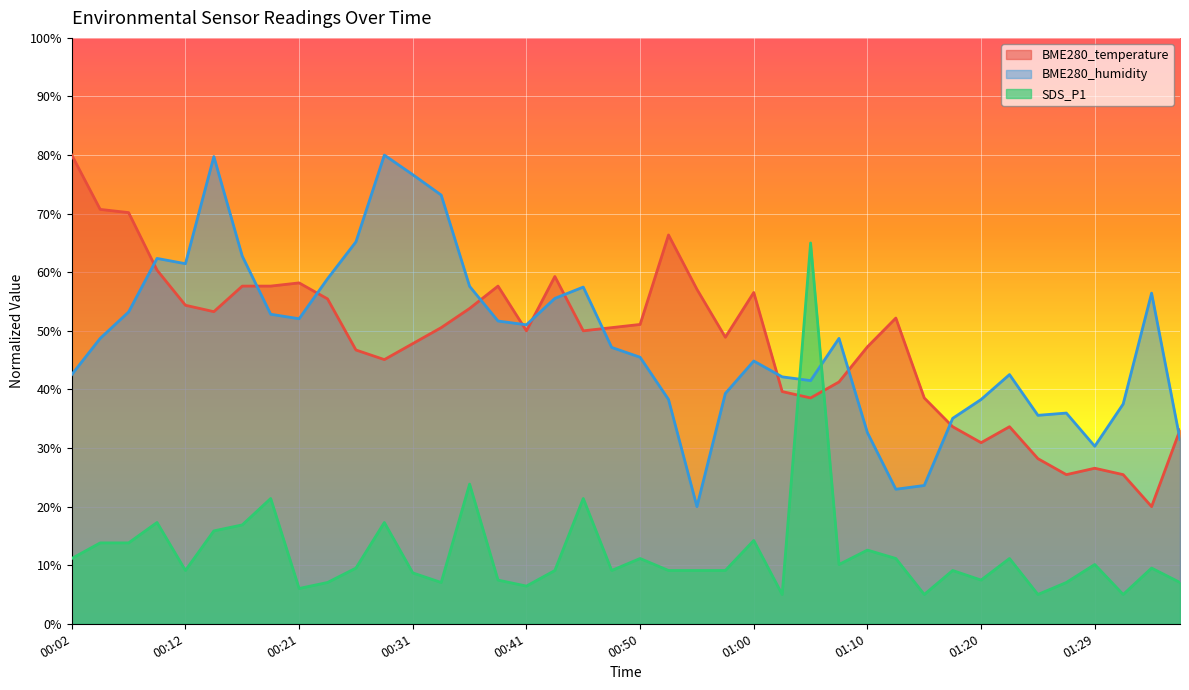

What is the difference between the BME280_temperature values at 00:24 and 00:50?

4.4